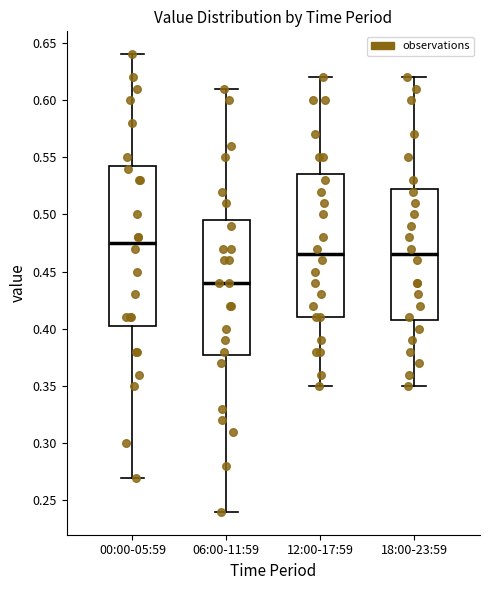

Reading left to right, read every box against the y-axis: the position of its median line, the range the box covers, and the ends of its whiskers. The values are not printed on the chart, so give them approximately, as read against the axis.

00:00-05:59: median 0.475, box 0.405 to 0.545, whiskers 0.270 to 0.640
06:00-11:59: median 0.440, box 0.380 to 0.495, whiskers 0.240 to 0.610
12:00-17:59: median 0.465, box 0.410 to 0.535, whiskers 0.350 to 0.620
18:00-23:59: median 0.465, box 0.410 to 0.525, whiskers 0.350 to 0.620